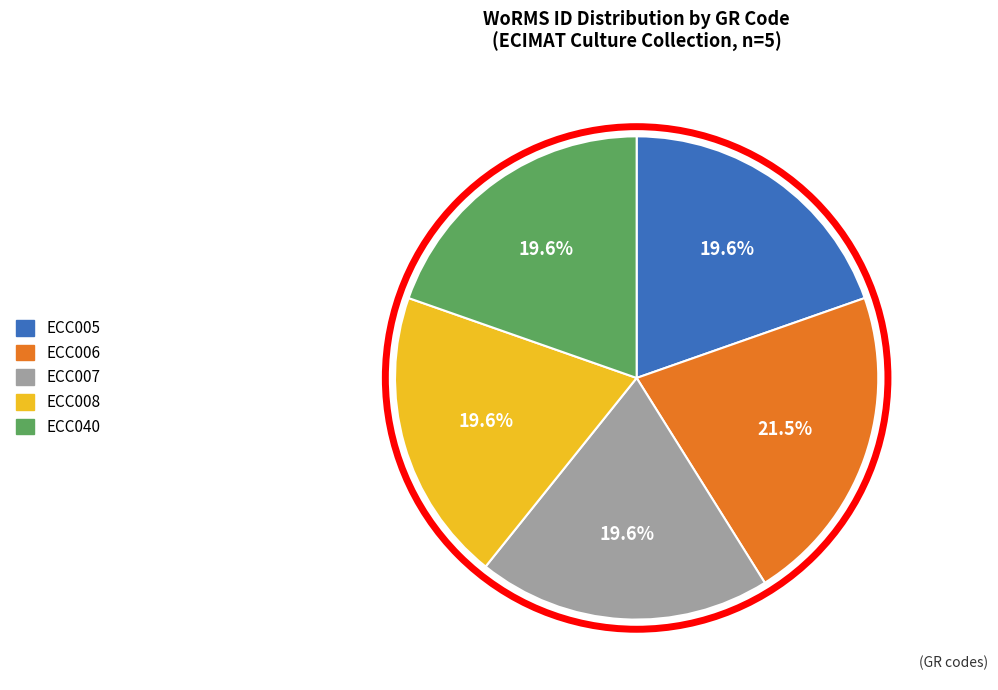

Is there any slice that represents more than half of the pie?

No